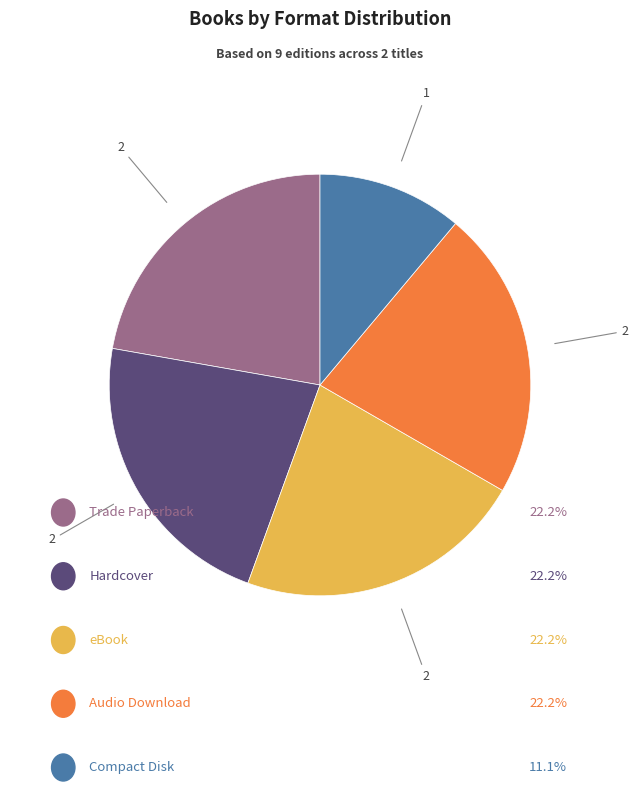

Is there a majority slice in this chart?

No